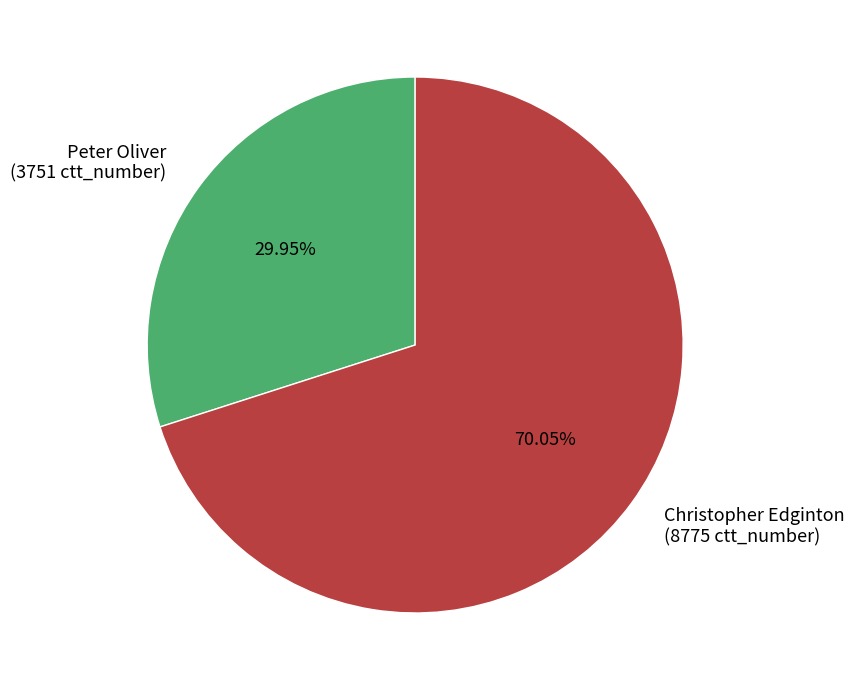

What is the majority slice?

Christopher Edginton